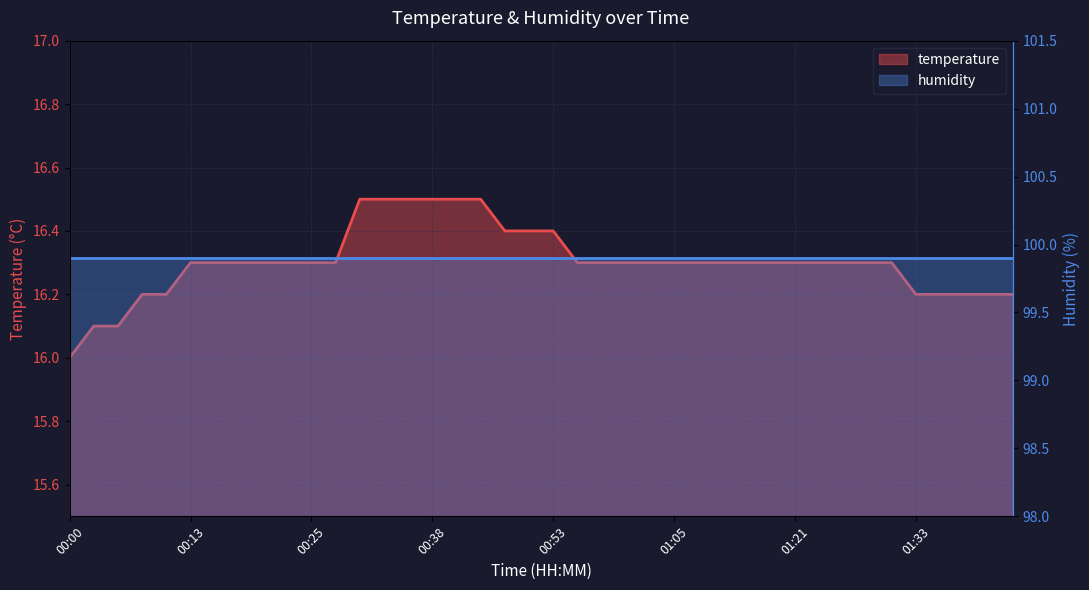

What is the maximum value shown in the chart?

16.5